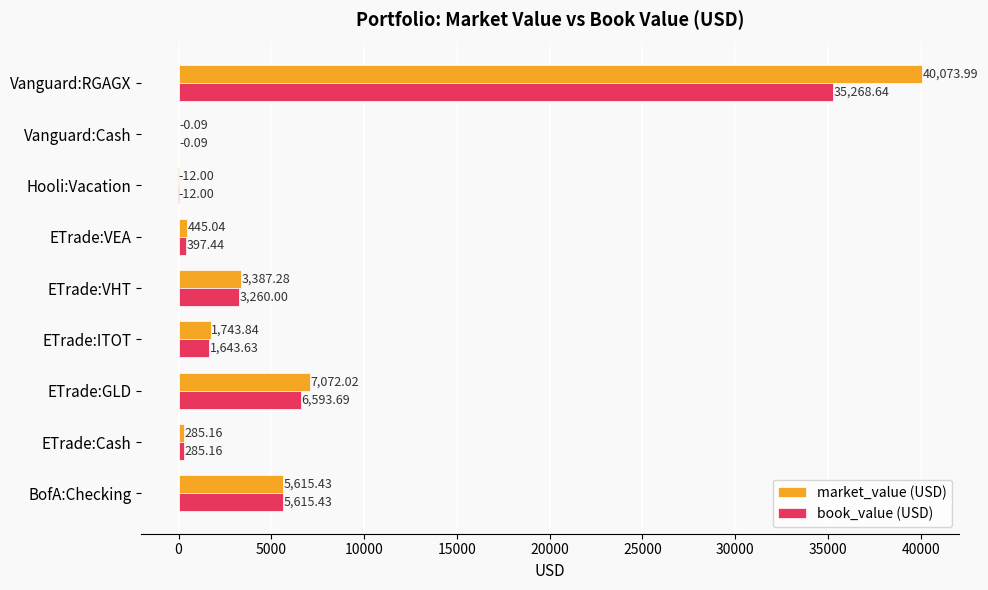

Between BofA:Checking and ETrade:VHT, which series saw the biggest shift?

book_value (USD)